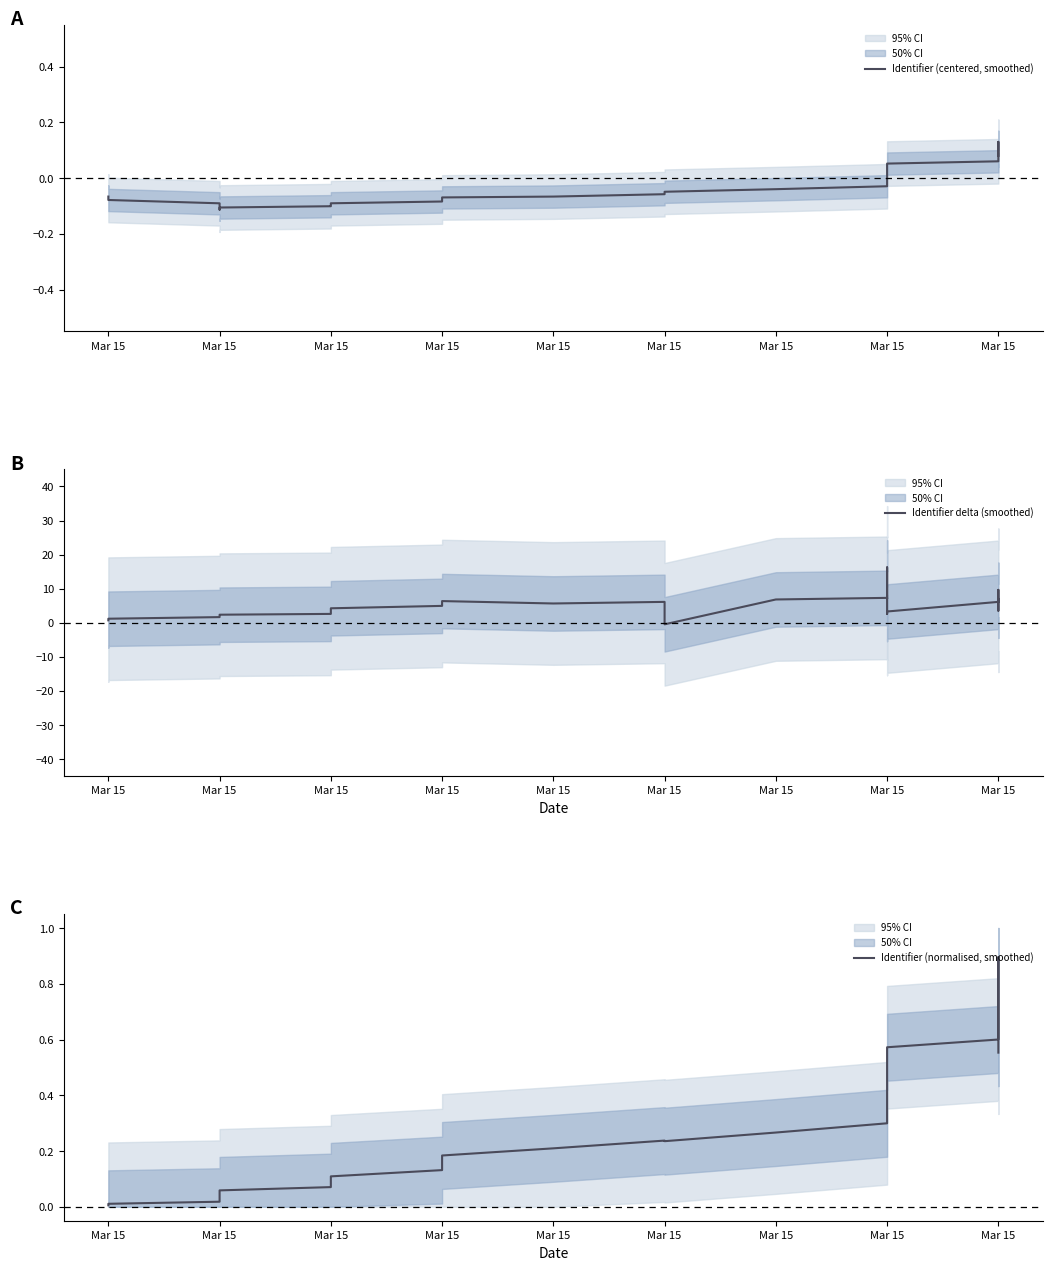

Does the chart display data point markers on the line(s)?

No